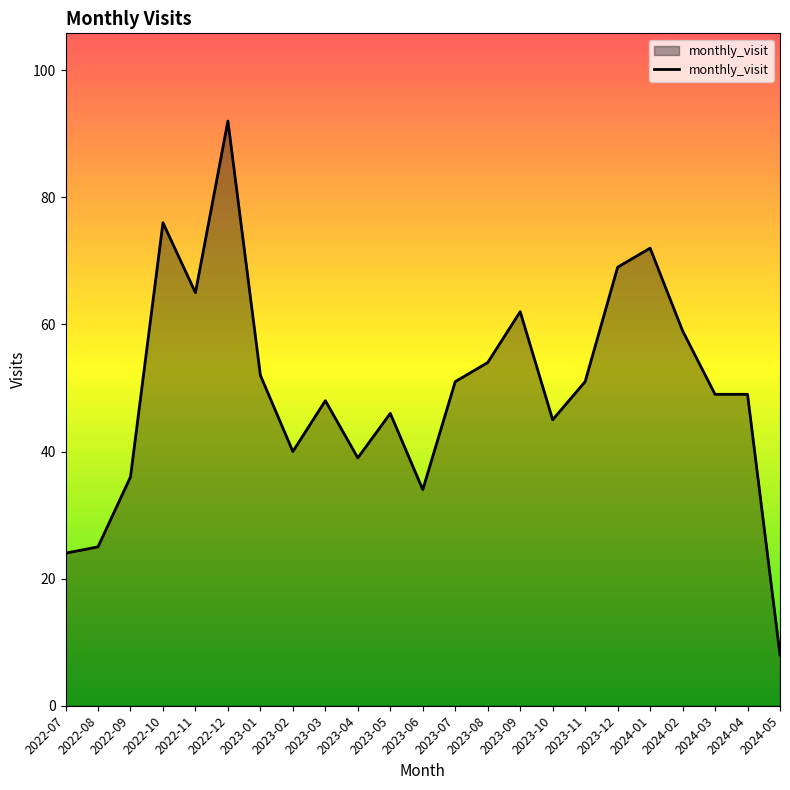

What is the difference between the second highest and second lowest values?

52